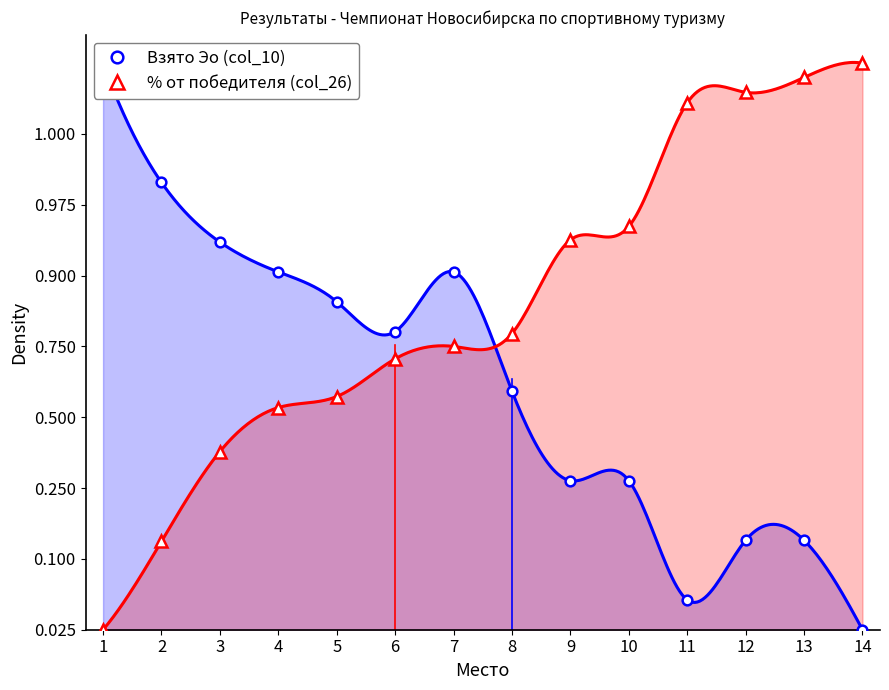

How many intersections are there between % от победителя (col_26) and Взято Эо (col_10)?

1